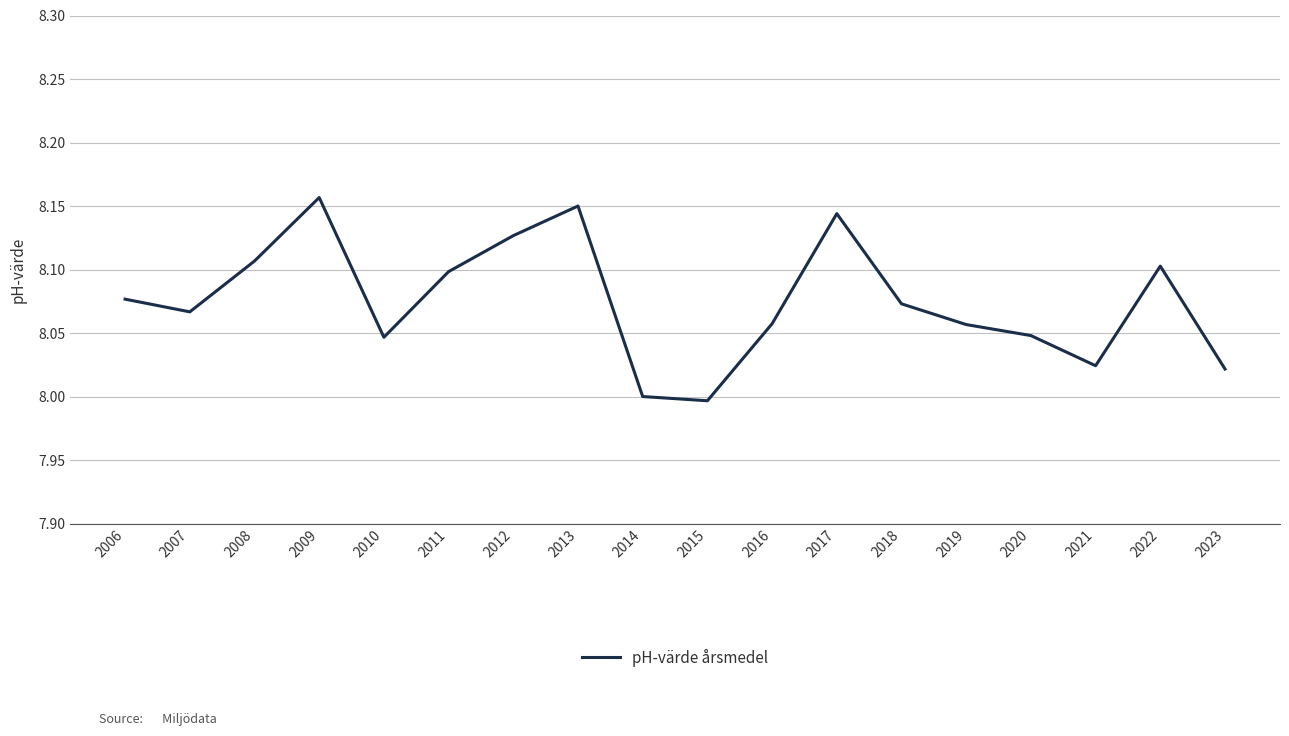

The value at 2012 is 8.1. True or false?

True